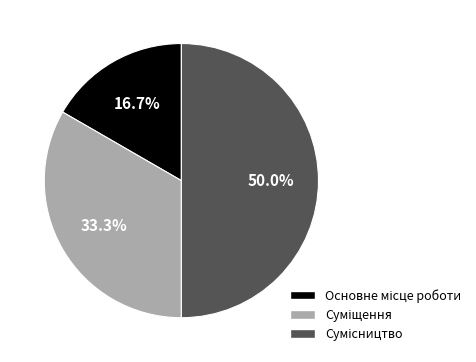

How many slices are in this pie chart?

3